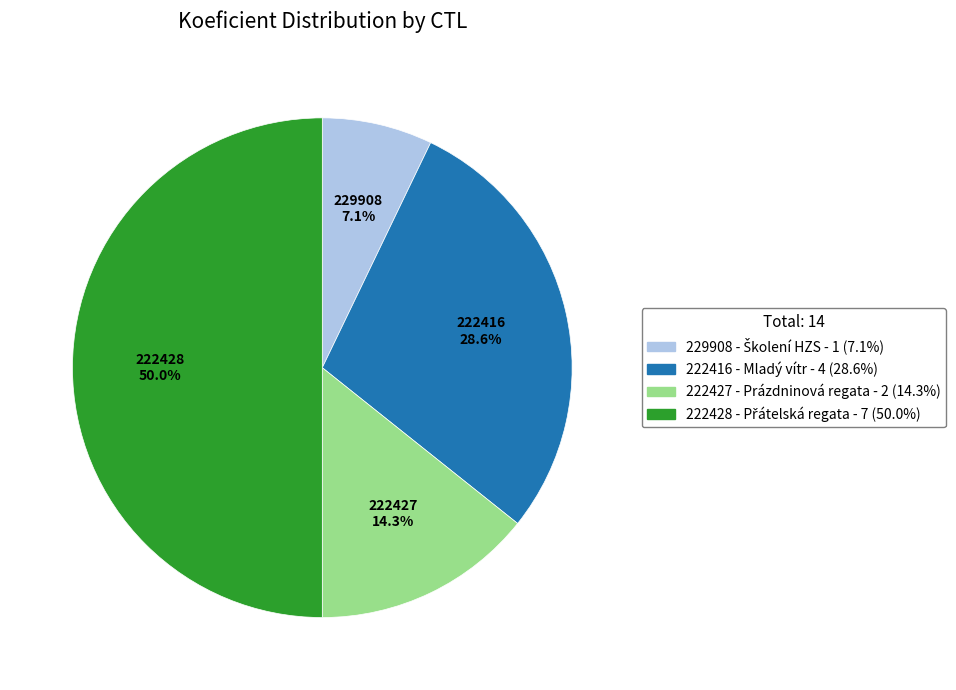

True or false: 222428 accounts for 50% of the total.

True